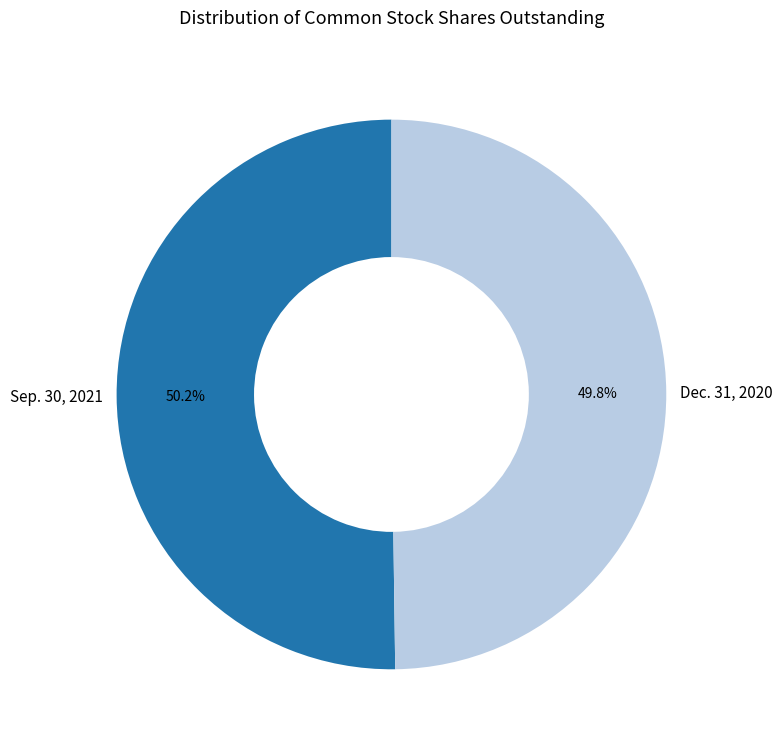

To the nearest percent, what percentage of the pie is Sep. 30, 2021?

50%